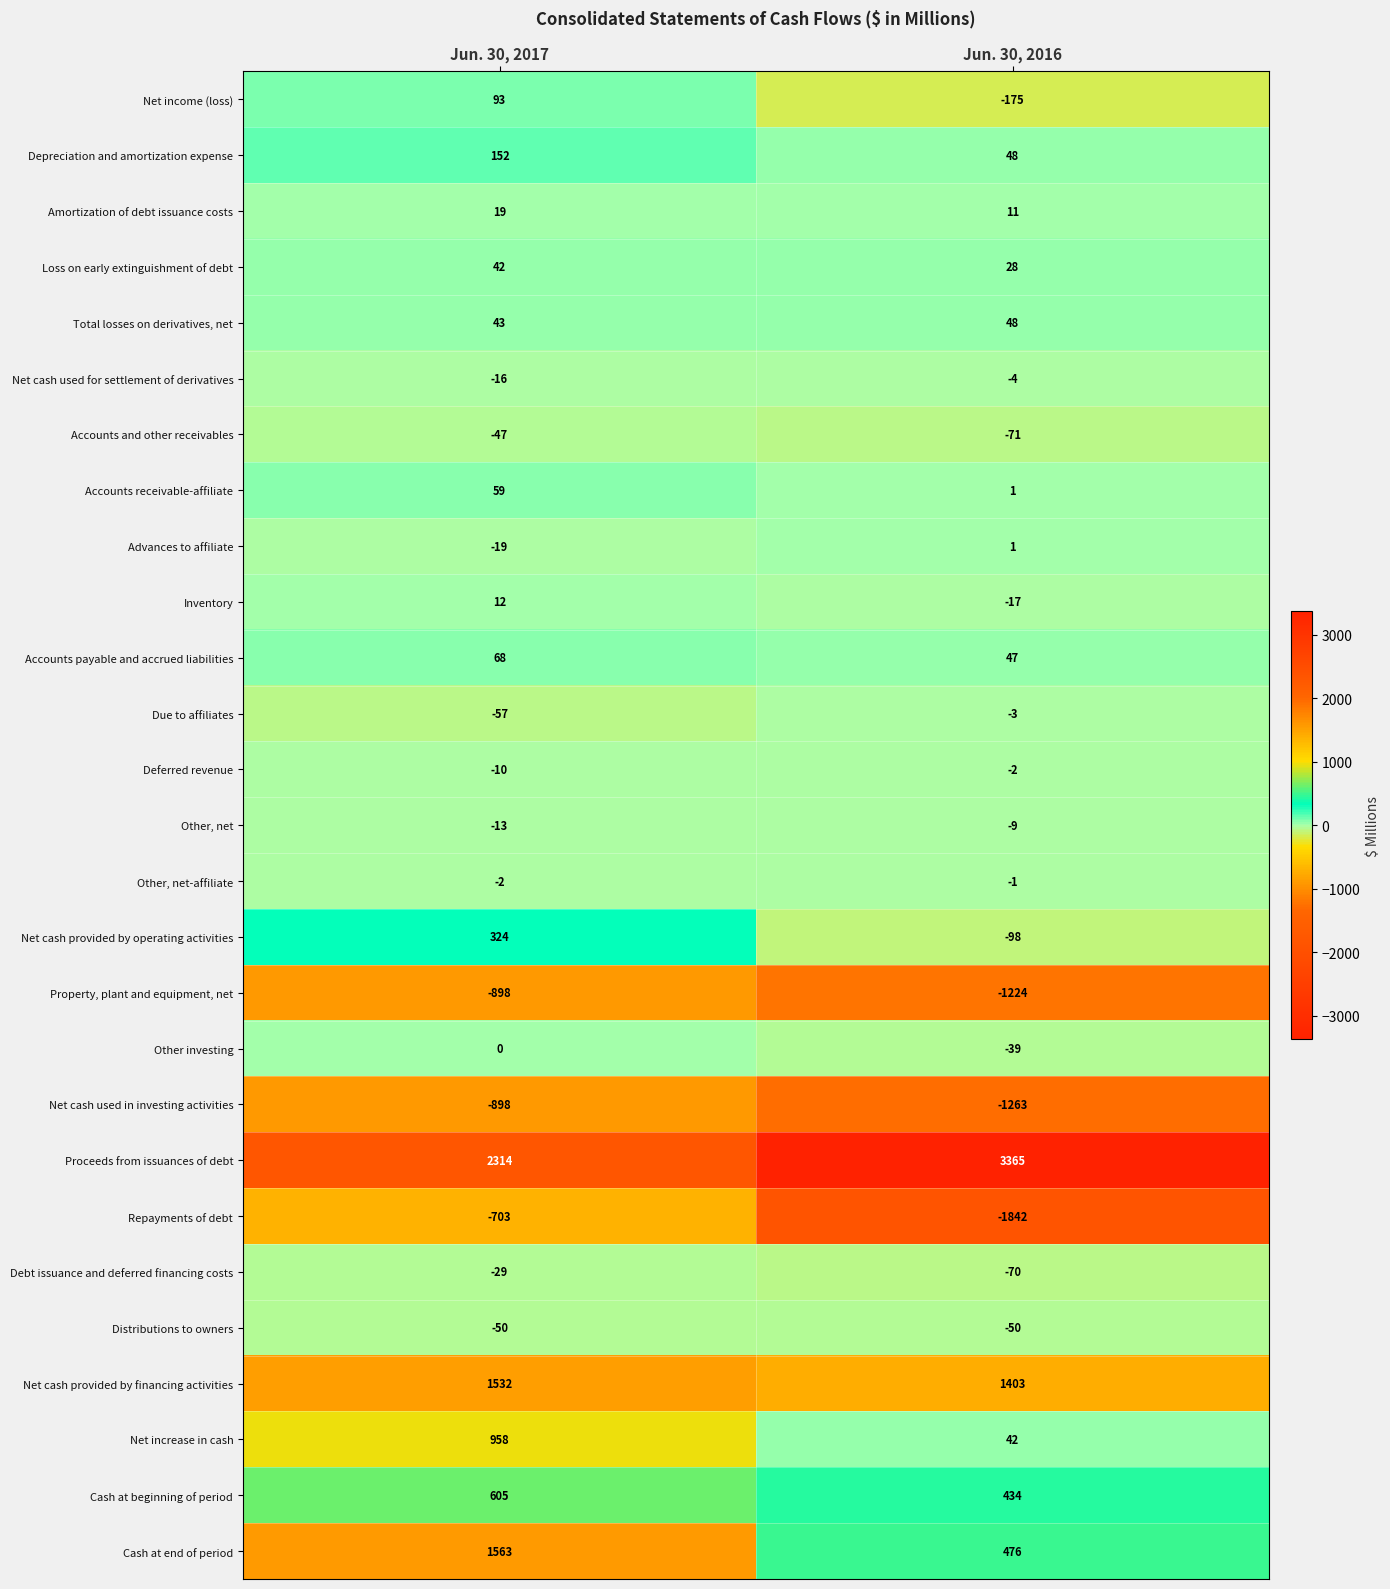

What is the minimum value shown in the chart?

-1842